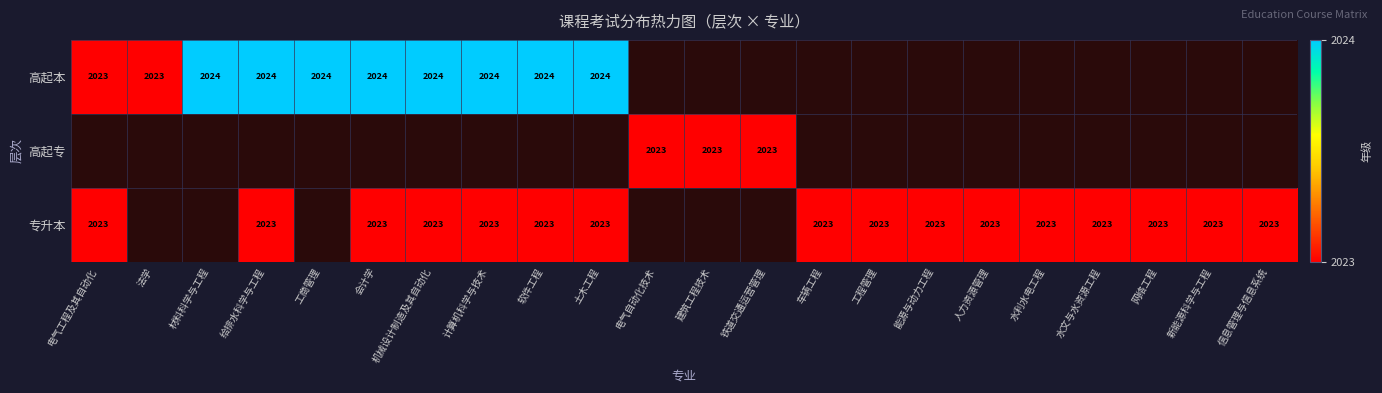

Is it true that 专升本 equals 1260 at 土木工程?

False